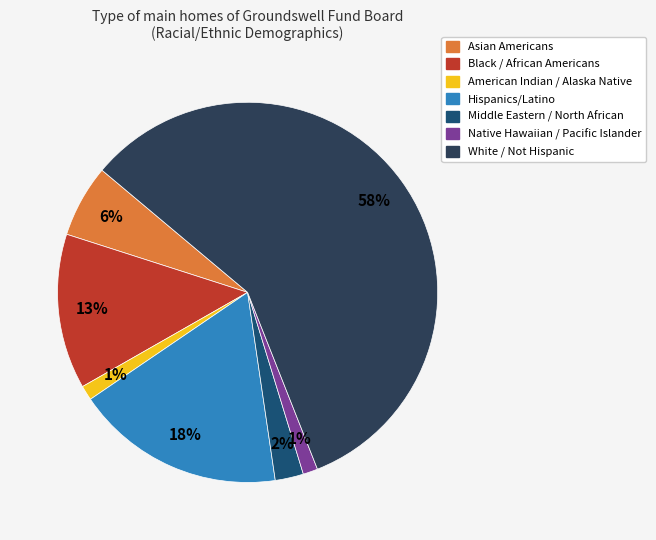

How many segments does this pie chart have?

7